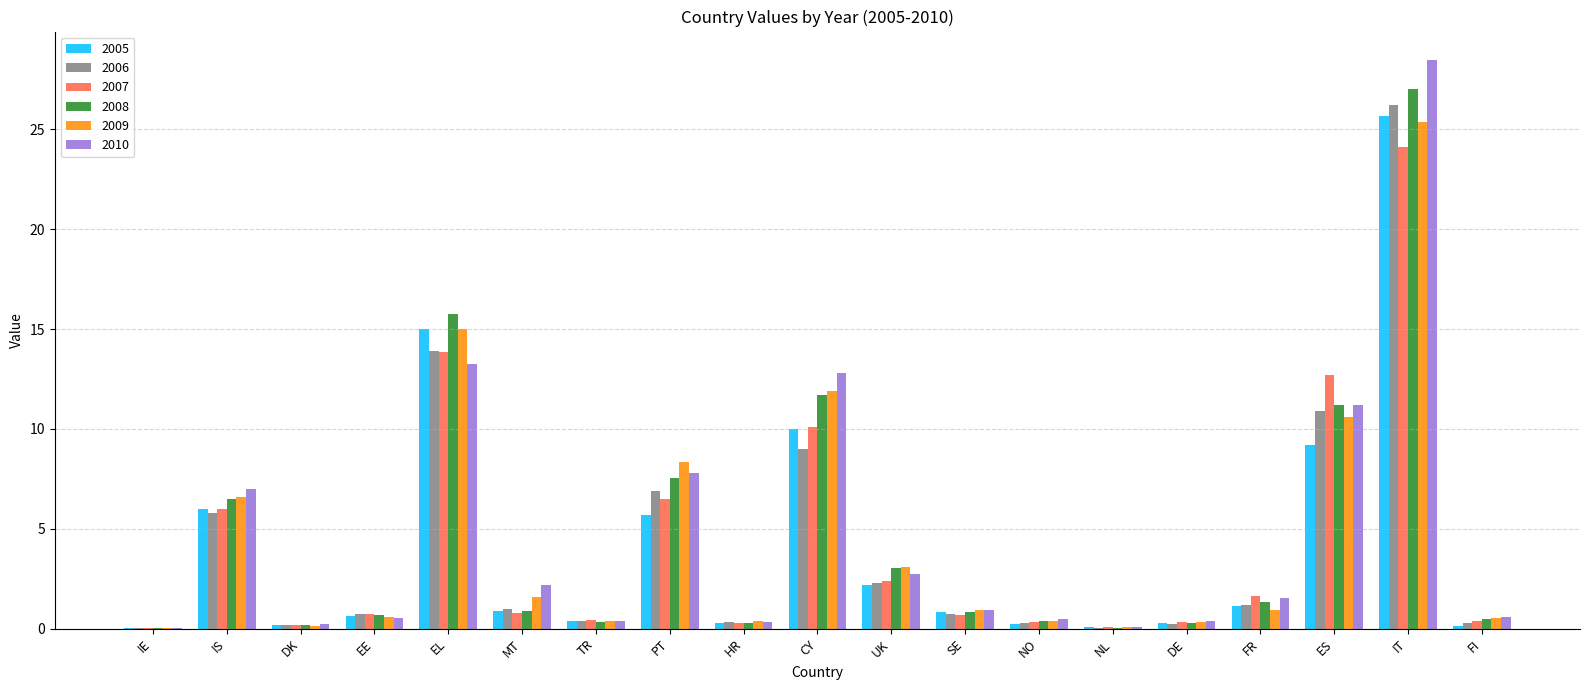

At which category is the sum across all series the highest?

IT